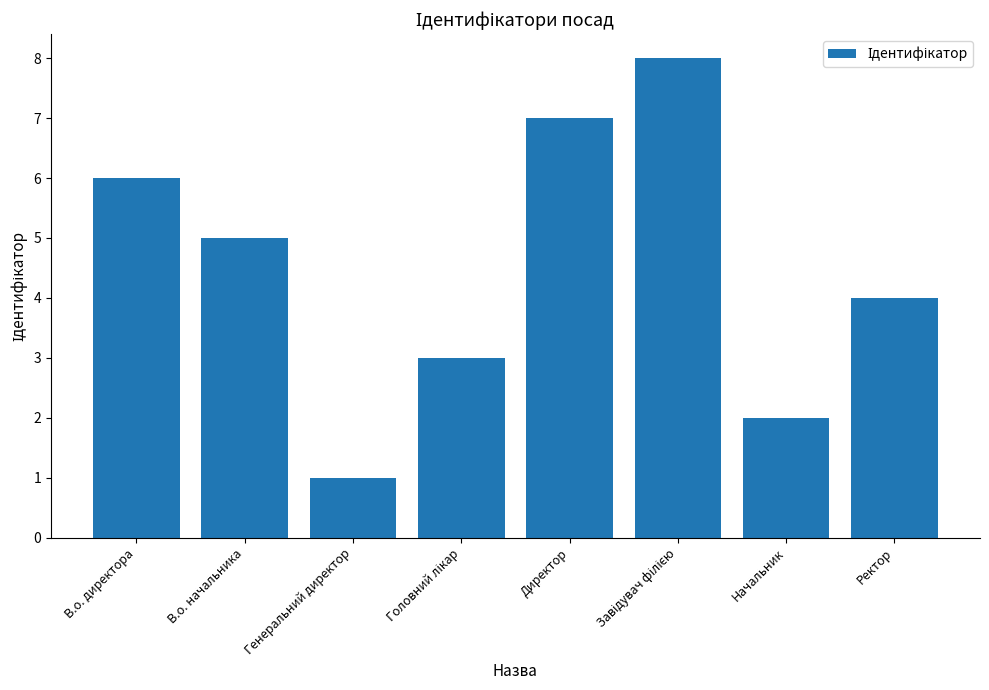

What is the difference between the maximum and minimum values?

7